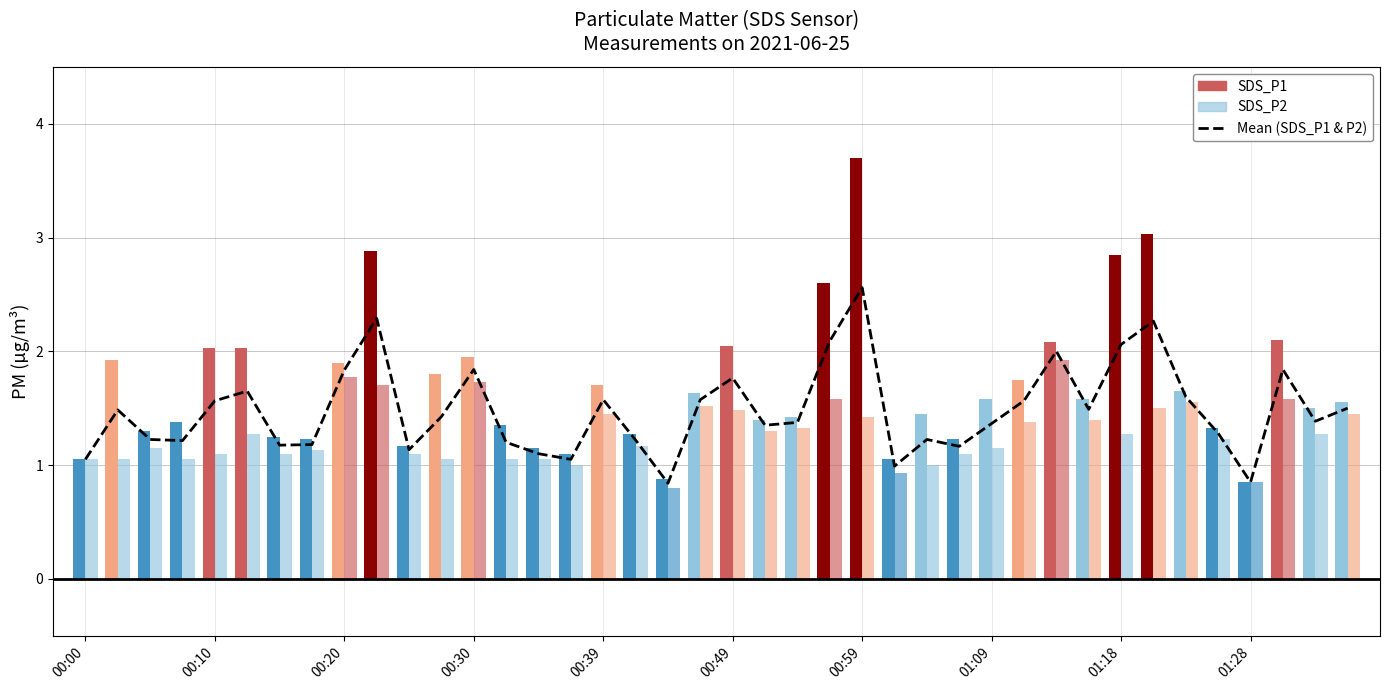

At which category does the chart reach its minimum across all series?

18